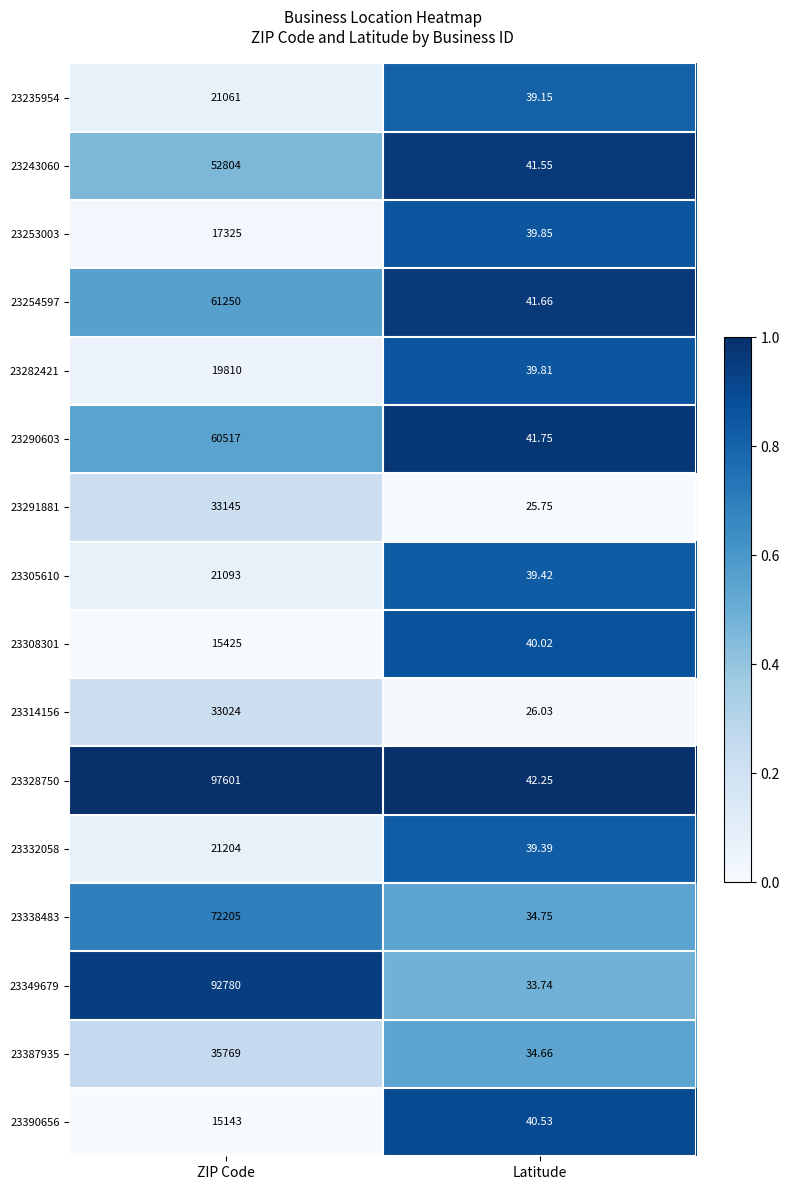

Which category has the highest value in the 23291881 series?

ZIP Code